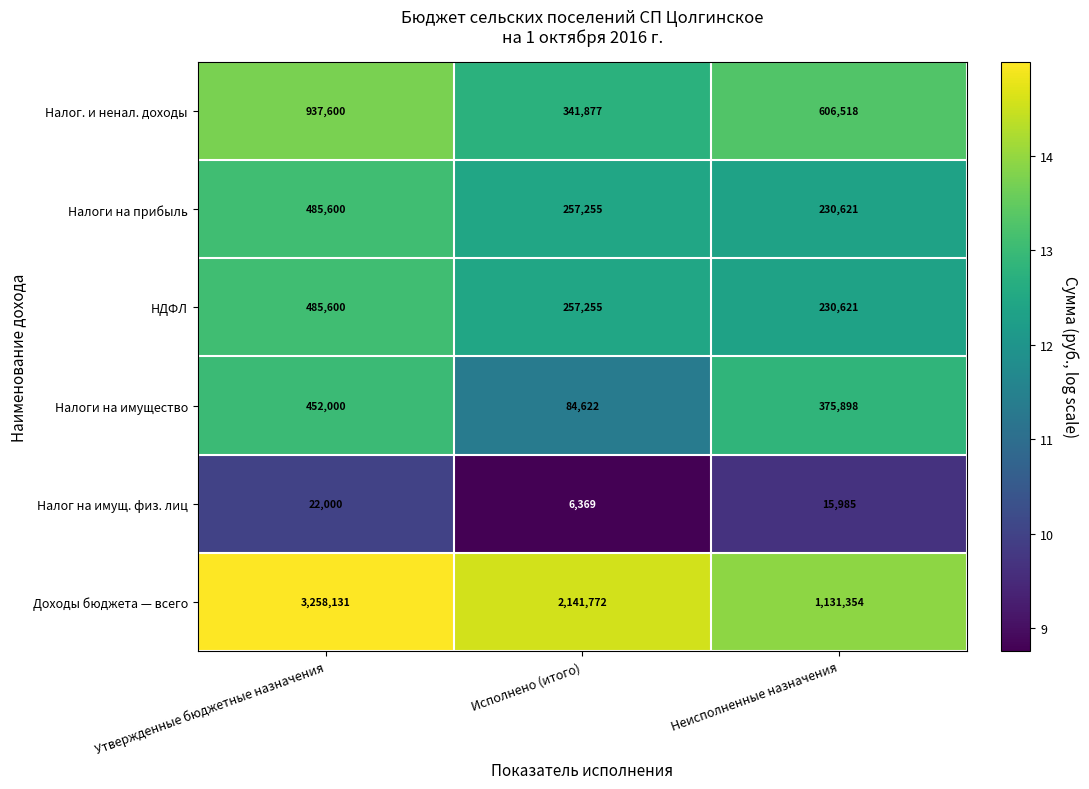

Count the НДФЛ values in the range 230621 to 485600.

3